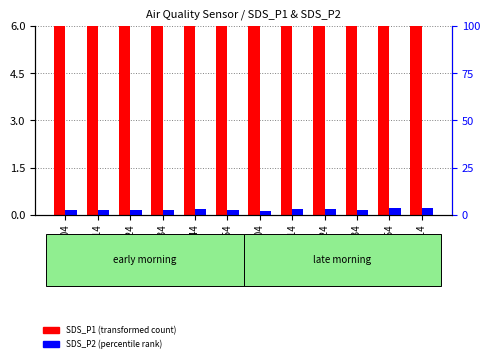

What is the average value of the SDS_P1 series?

8.5